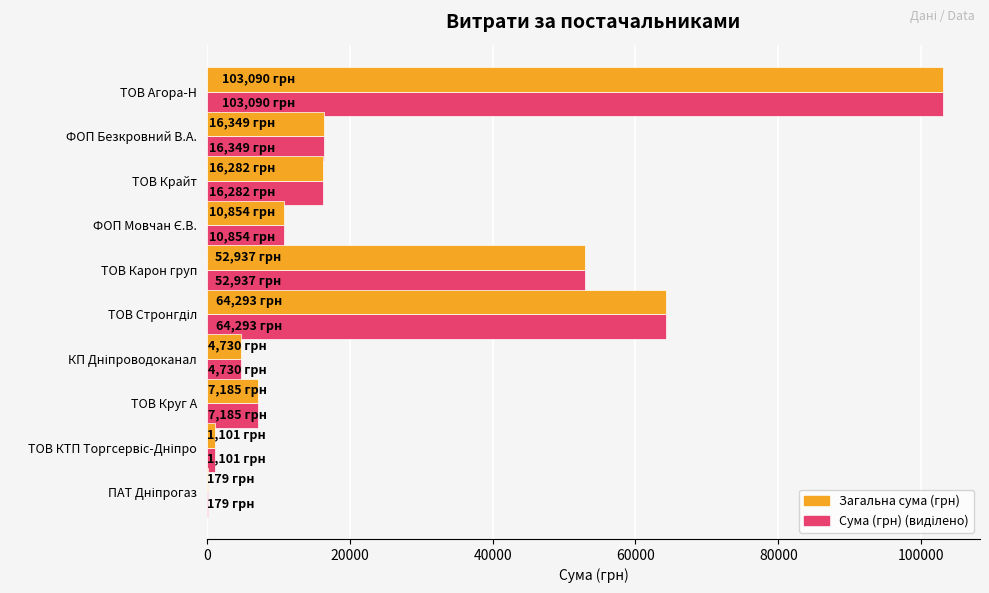

What is the maximum value shown in the chart?

103090.1